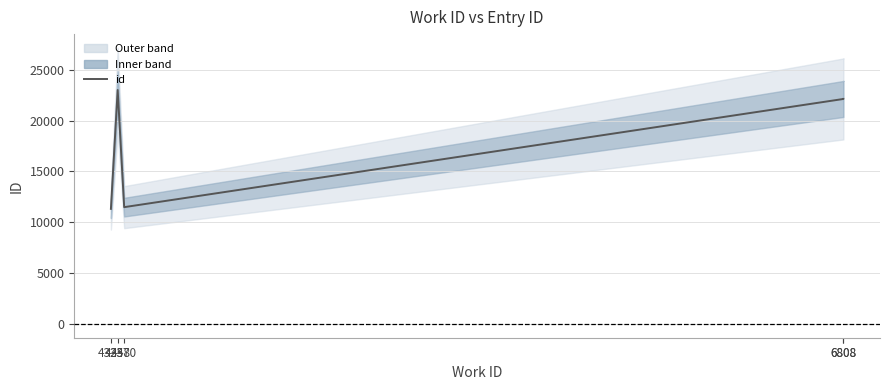

What is the minimum value shown in the chart?

11313